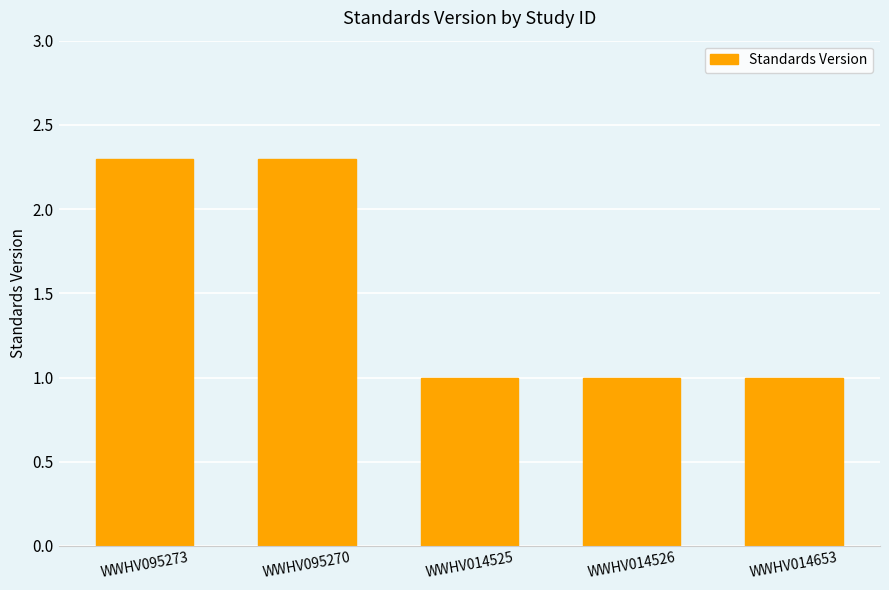

What is the maximum value shown in the chart?

2.3